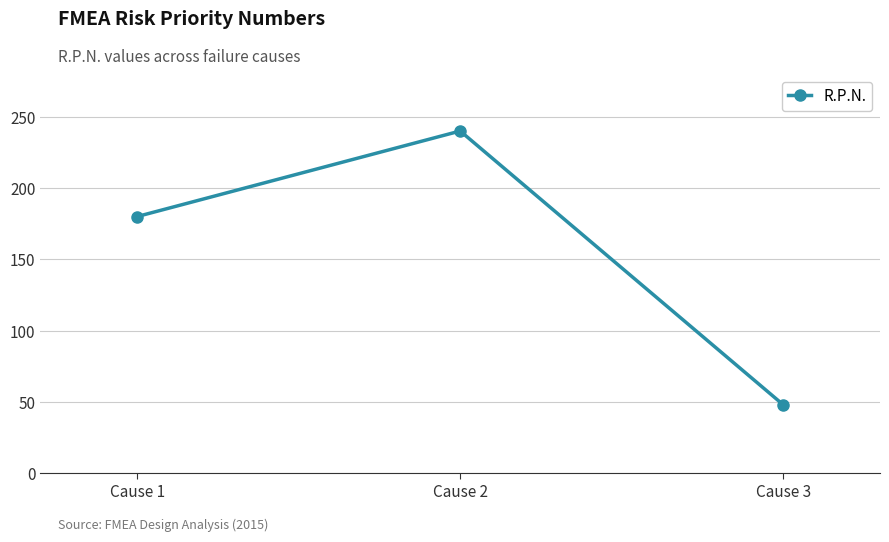

What is the change in value from Cause 1 to Cause 3?

-132